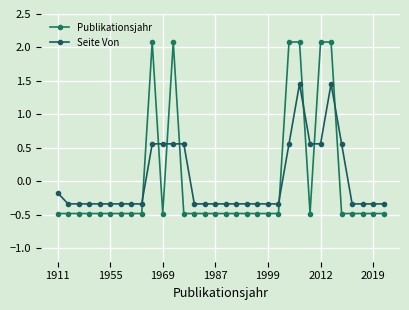

How many data points in Seite Von are less than 0?

22